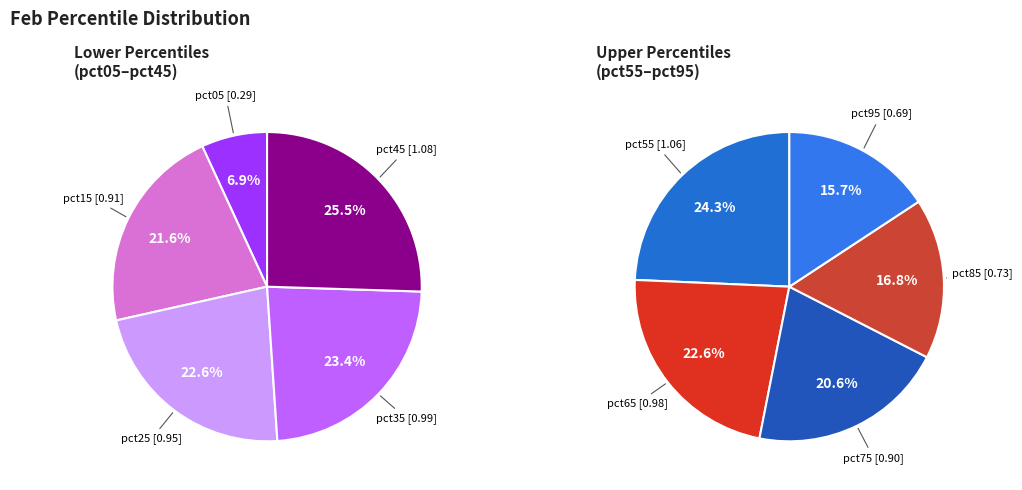

Does pct25 represent more than half of the total?

No